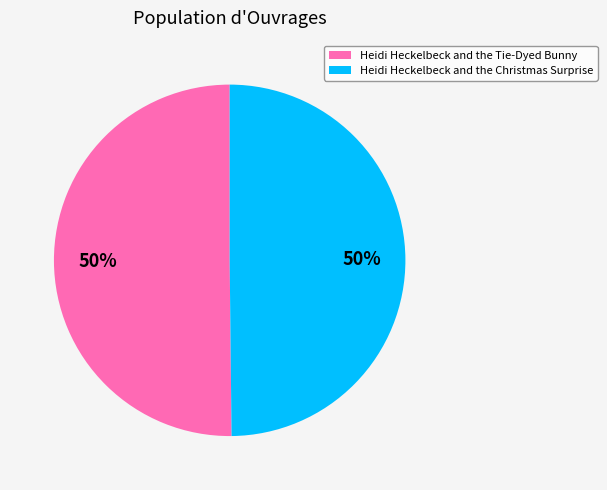

How many slices are in this pie chart?

2